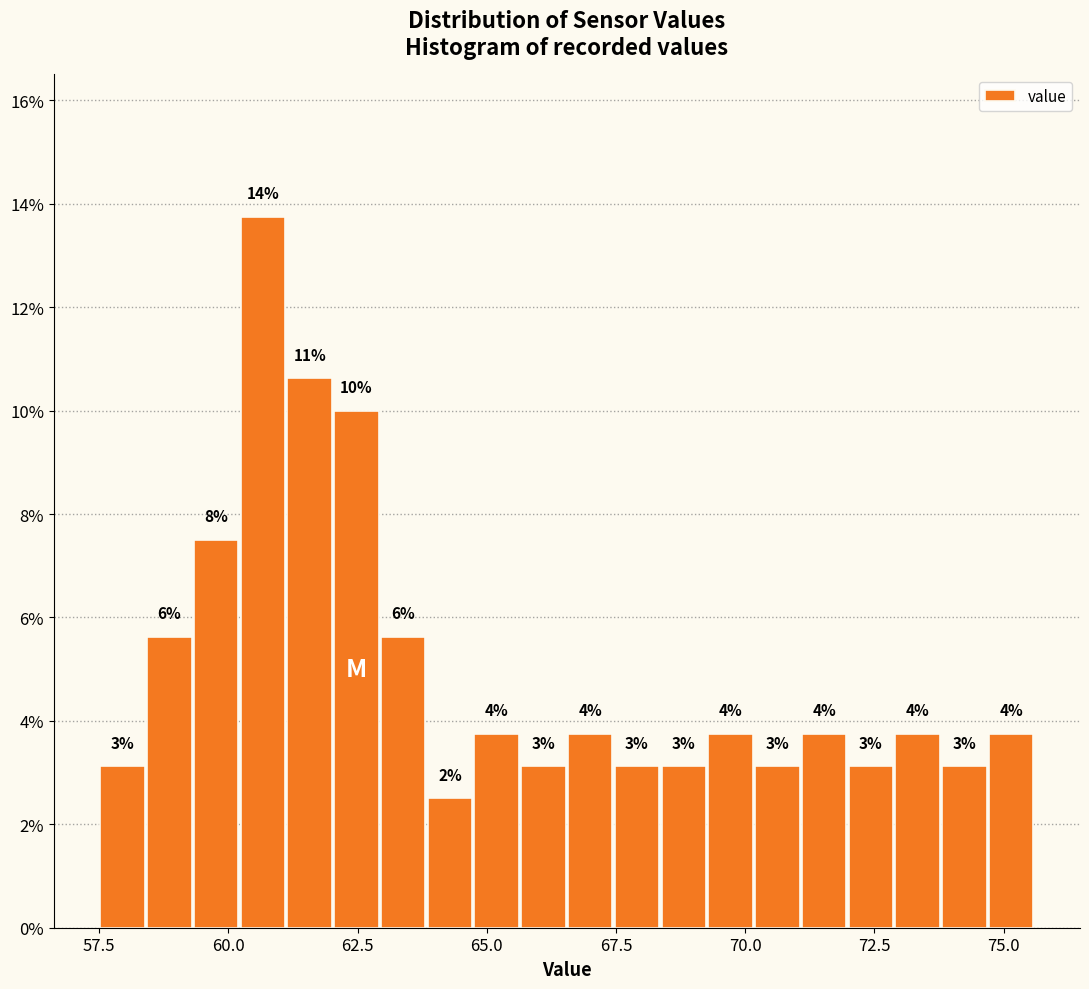

Around what value on the x-axis is the tallest bar? Give the approximate position of its centre, as read against the axis.

60.5